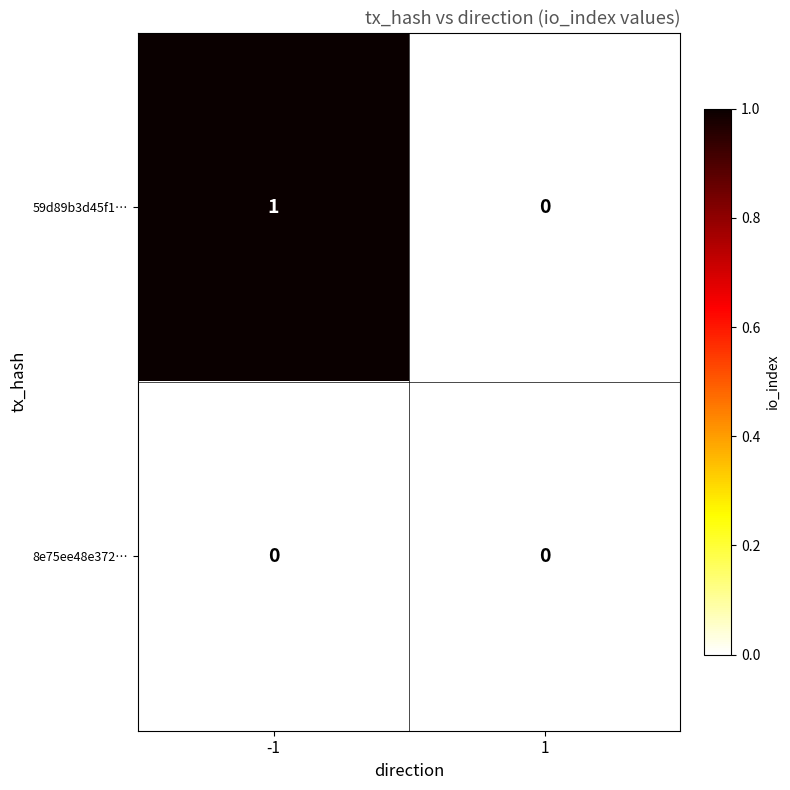

At which category is the sum across all series the highest?

-1